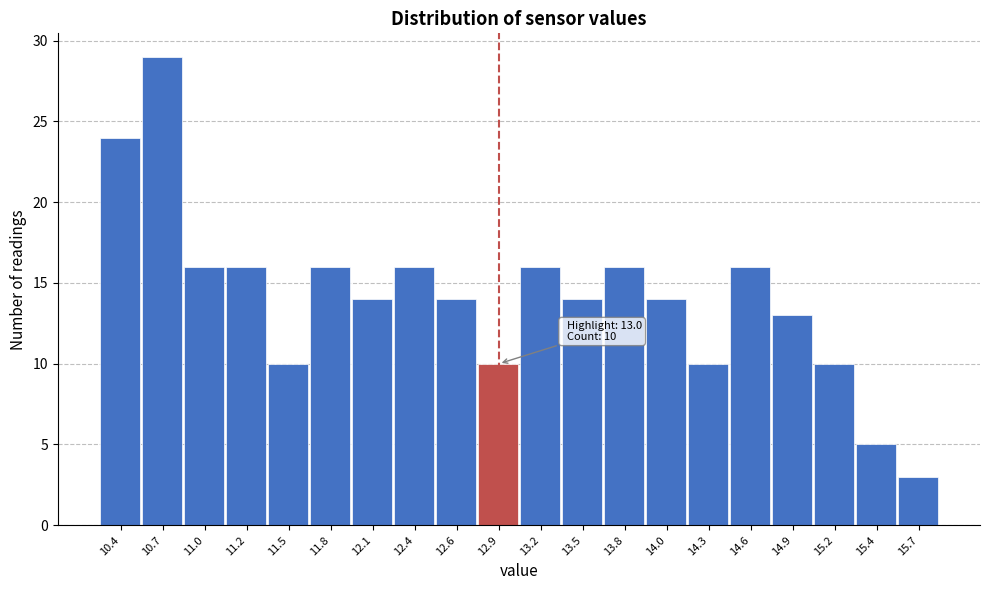

Reading left to right, list all the values displayed in this chart.

10.4=24	10.7=29	11.0=16	11.2=16	11.5=10	11.8=16	12.1=14	12.4=16	12.6=14	12.9=10	13.2=16	13.5=14	13.8=16	14.0=14	14.3=10	14.6=16	14.9=13	15.2=10	15.4=5	15.7=3